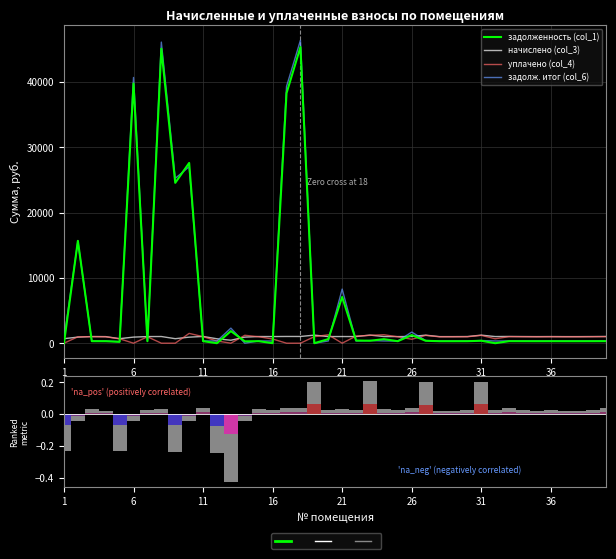

What is the approximate value of задолж. итог (col_6) at 31?

411.1